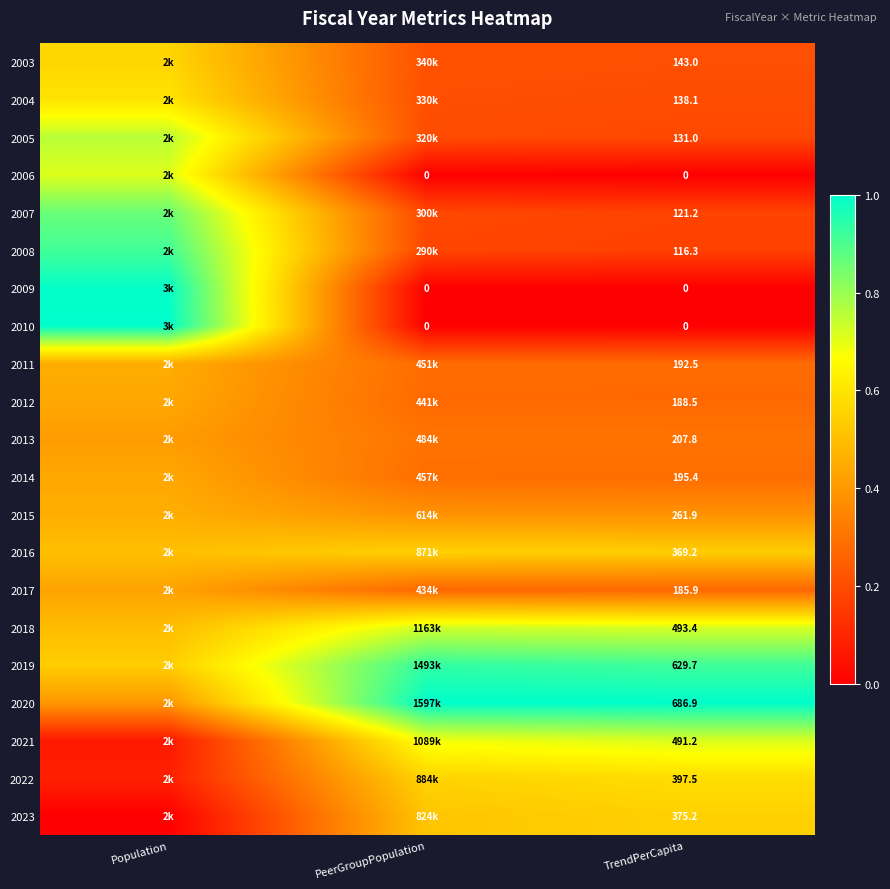

True or false: 2020 has a value of 1.5 at TrendPerCapita.

False